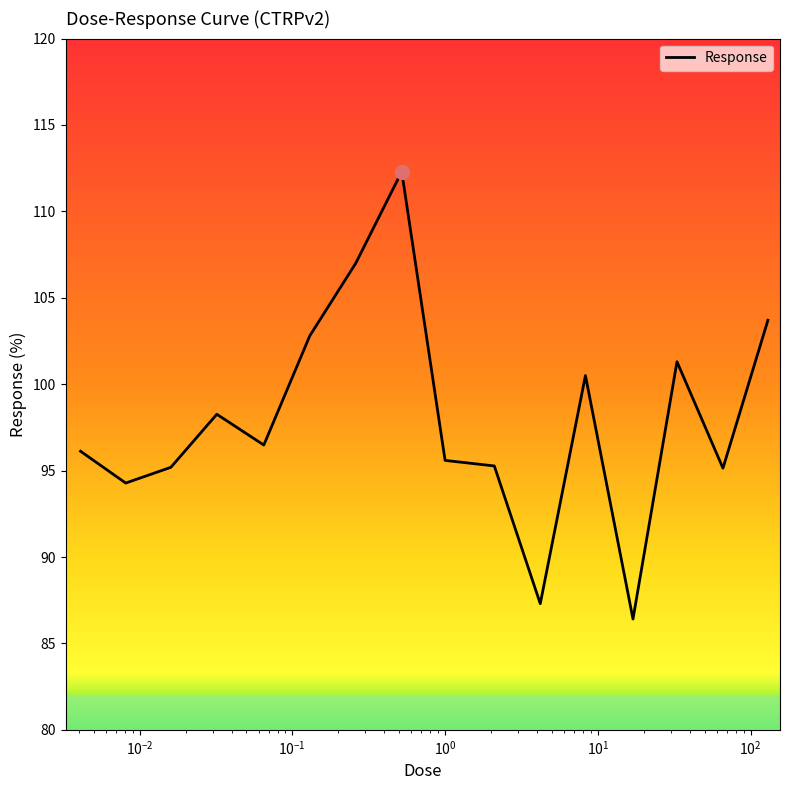

What is the difference between the maximum and minimum values?

25.9